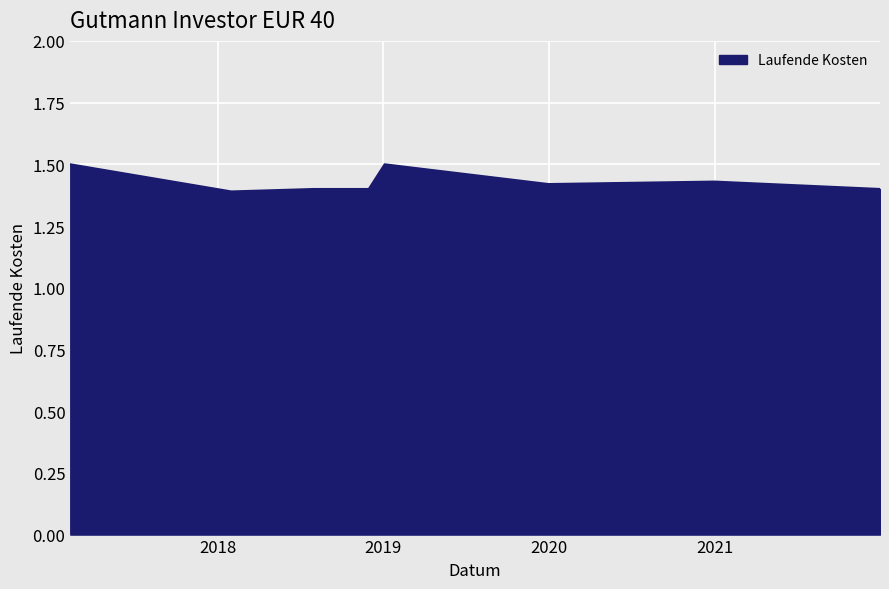

What is the greatest value displayed?

1.5